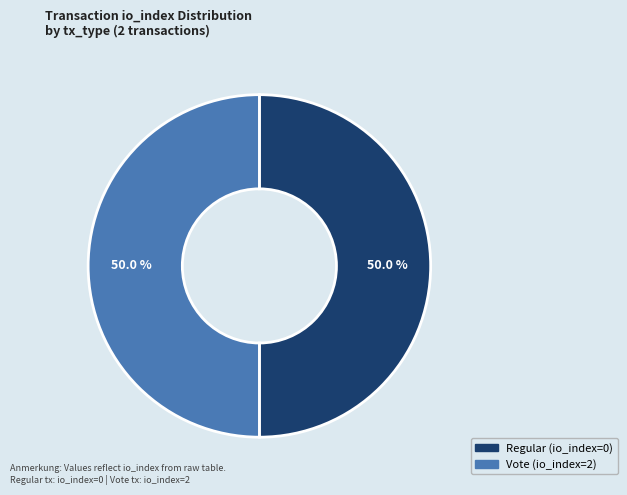

To the nearest percent, what is the average slice percentage?

50%